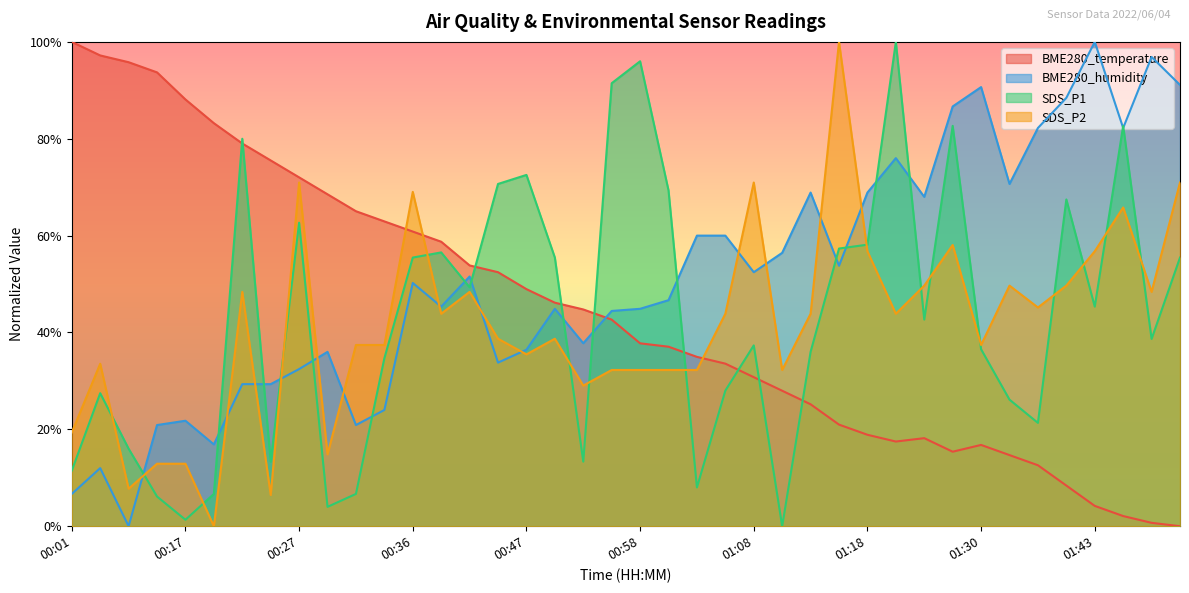

List the labels in order of SDS_P2 value, smallest first.

00:19, 00:24, 00:06, 00:09, 00:17, 00:29, 00:01, 00:52, 00:55, 00:58, 01:00, 01:03, 01:11, 00:04, 00:47, 00:31, 00:34, 01:30, 00:45, 00:50, 00:39, 01:05, 01:13, 01:21, 01:35, 00:22, 00:42, 01:48, 01:24, 01:32, 01:38, 01:18, 01:43, 01:27, 01:46, 00:36, 00:27, 01:08, 01:51, 01:16